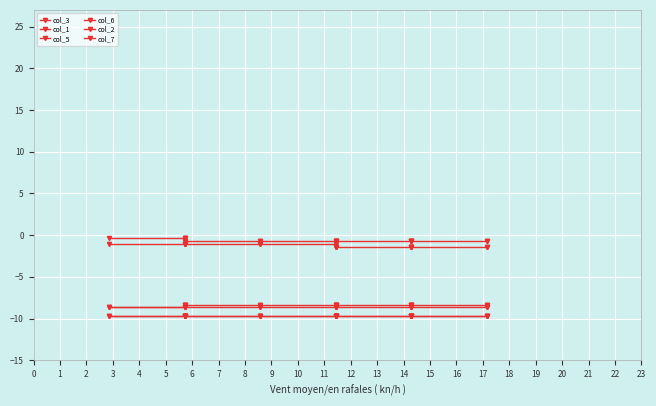

True or false: col_7 and col_6 cross at least once.

False